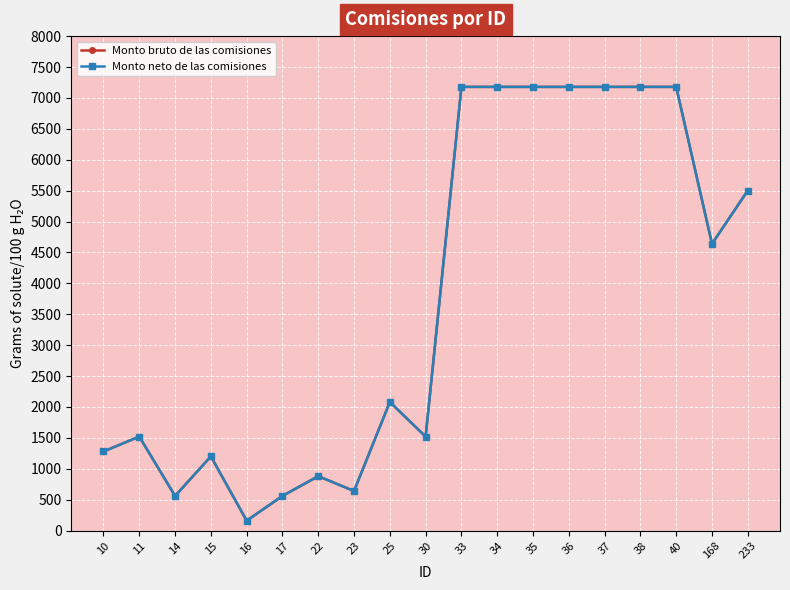

Does the chart have visible grid lines?

Yes